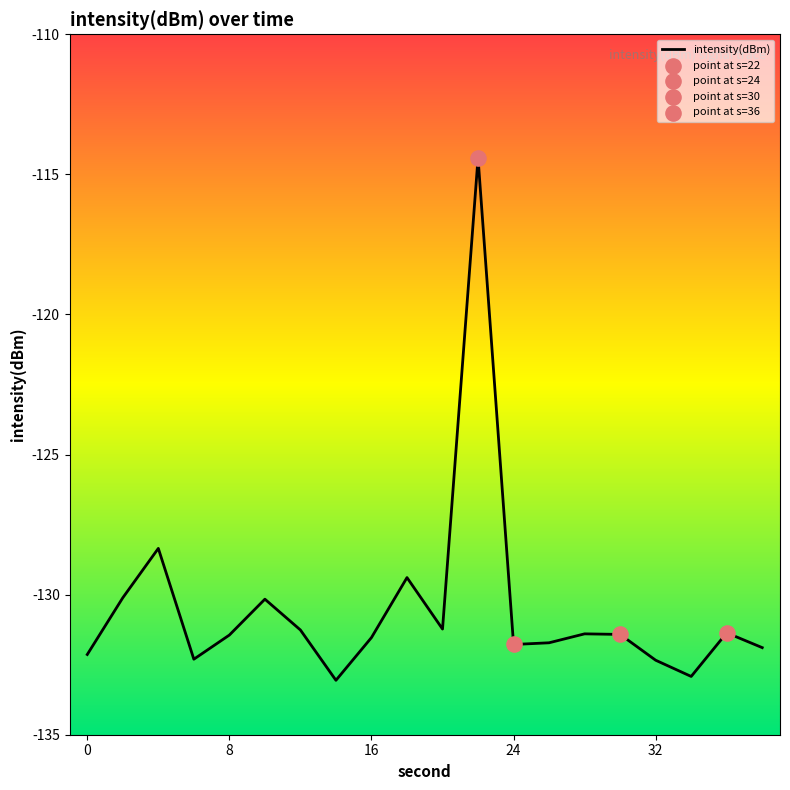

What is the maximum value shown in the chart?

-114.4